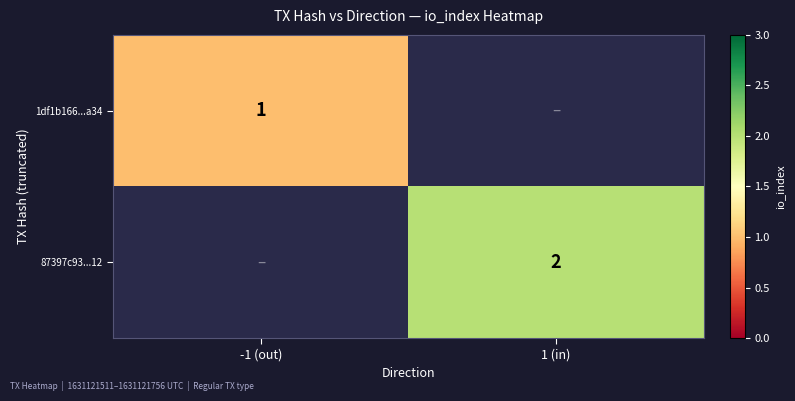

Is it true that 1df1b166...a34 equals 0 at -1 (out)?

False